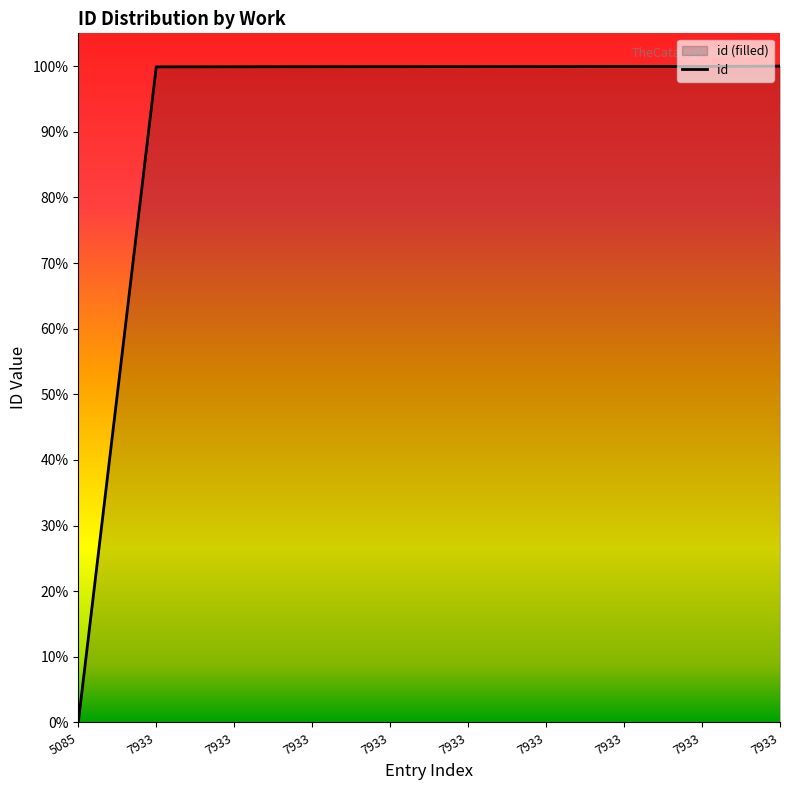

Count the number of data series in this chart.

1